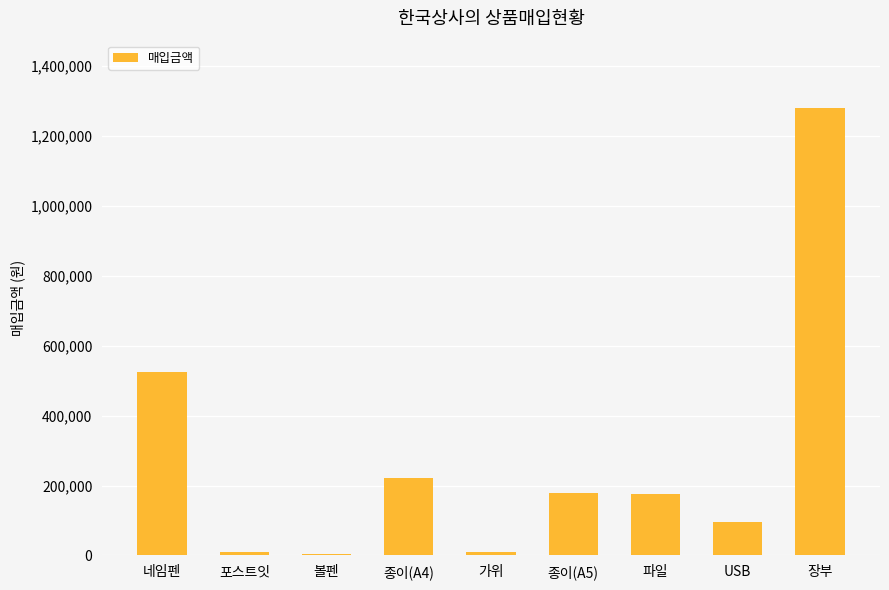

At which label is the value closest to 642100?

네임펜